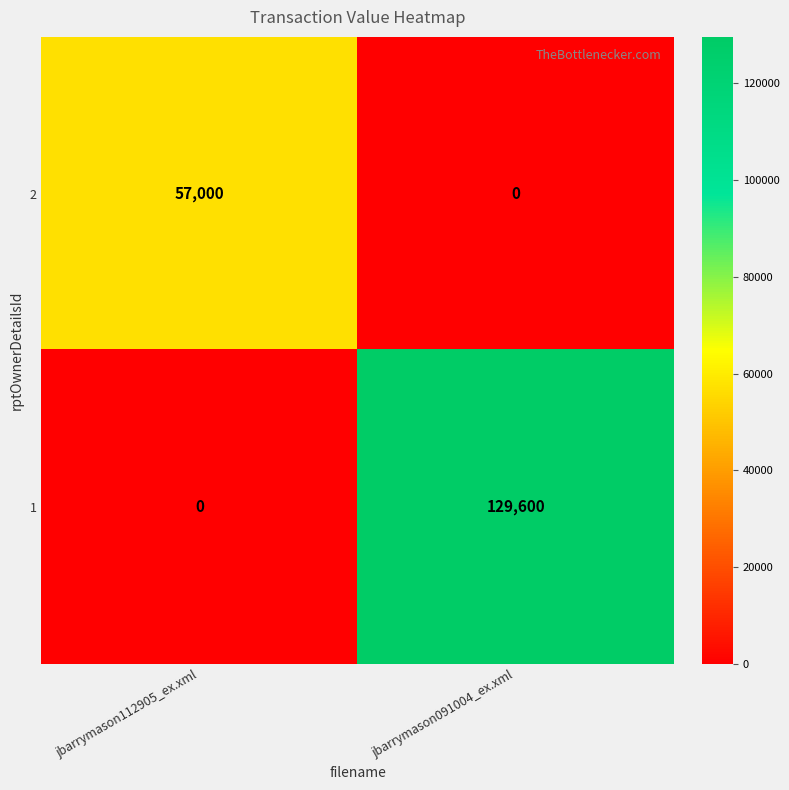

Which series changed the most between jbarrymason112905_ex.xml and jbarrymason091004_ex.xml?

1